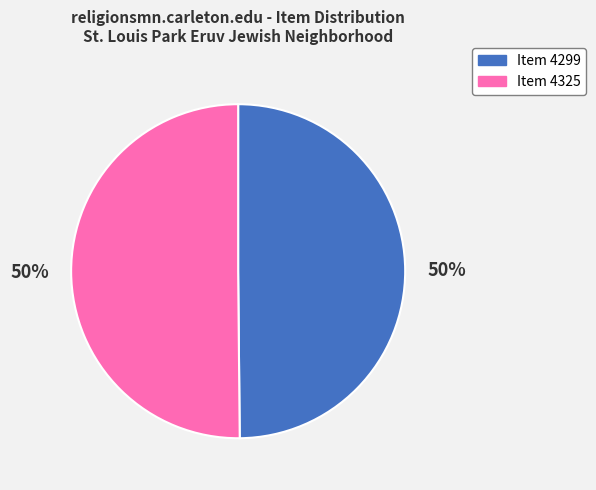

To the nearest percent, what is the average slice percentage?

50%